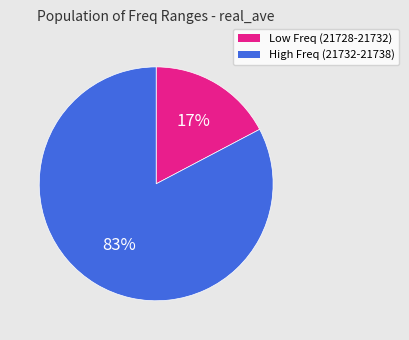

Is there any slice that represents more than half of the pie?

Yes